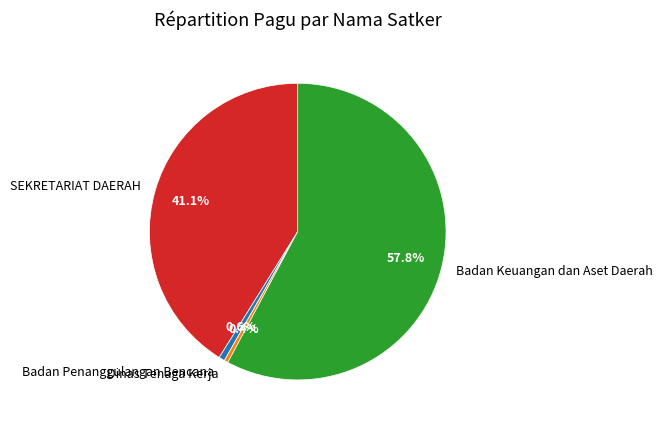

What is the majority slice?

Badan Keuangan dan Aset Daerah